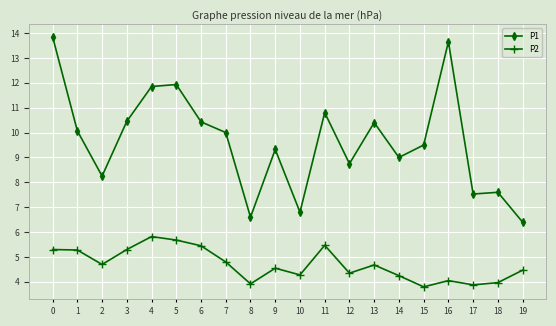

Rank the series by their maximum value, from lowest to highest.

P2, P1